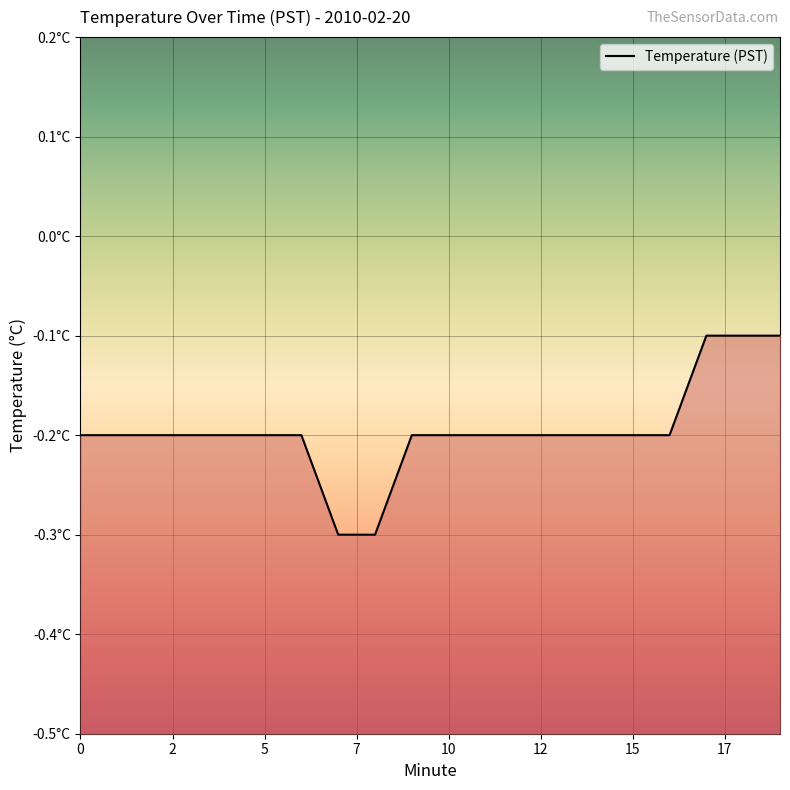

The chart shows a value of -0.2 at 12. True or false?

True